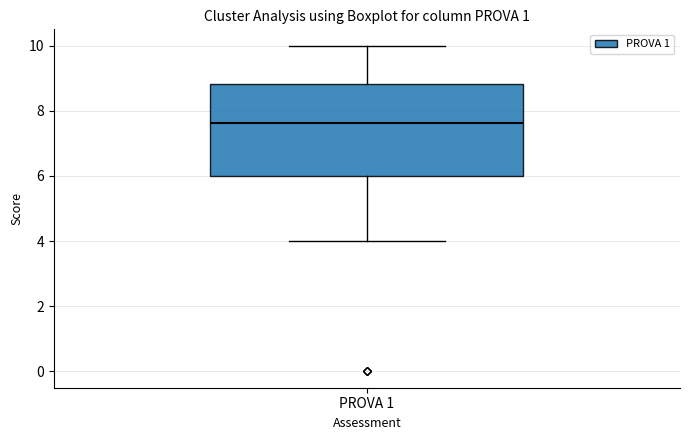

Read this box plot against the y-axis: the position of the median line, the range covered by the box, and the ends of both whiskers. The values are not printed on the chart, so give them approximately, as read against the axis.

median 7.6, box 6.0 to 8.8, whiskers 4.0 to 10.0